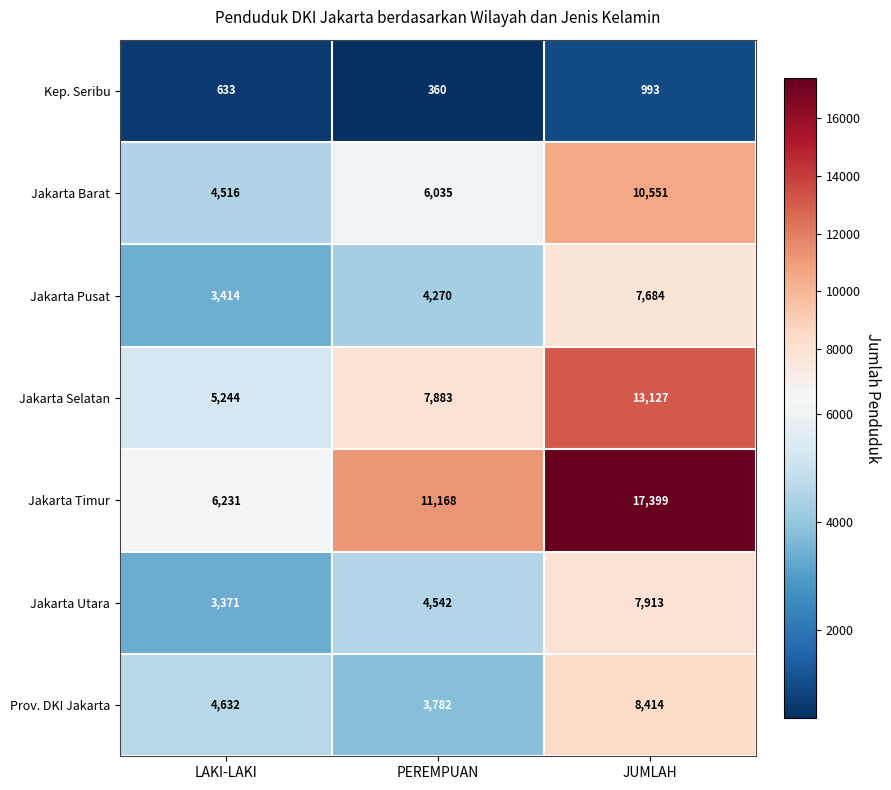

What value does the Jakarta Selatan series have at PEREMPUAN, to the nearest 50?

7900